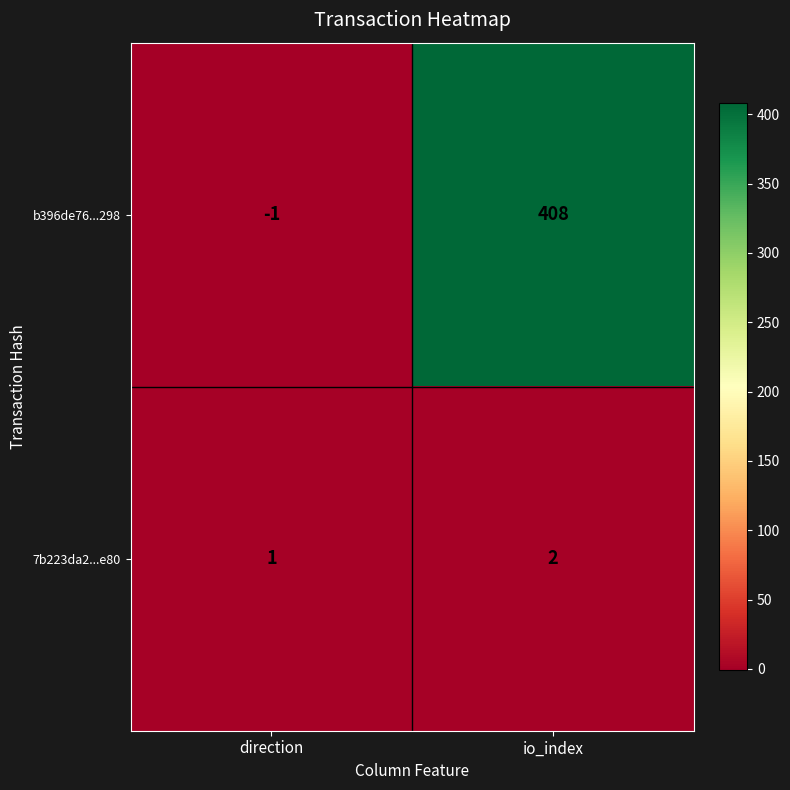

The value of 7b223da2...e80 at io_index is 3. True or false?

False